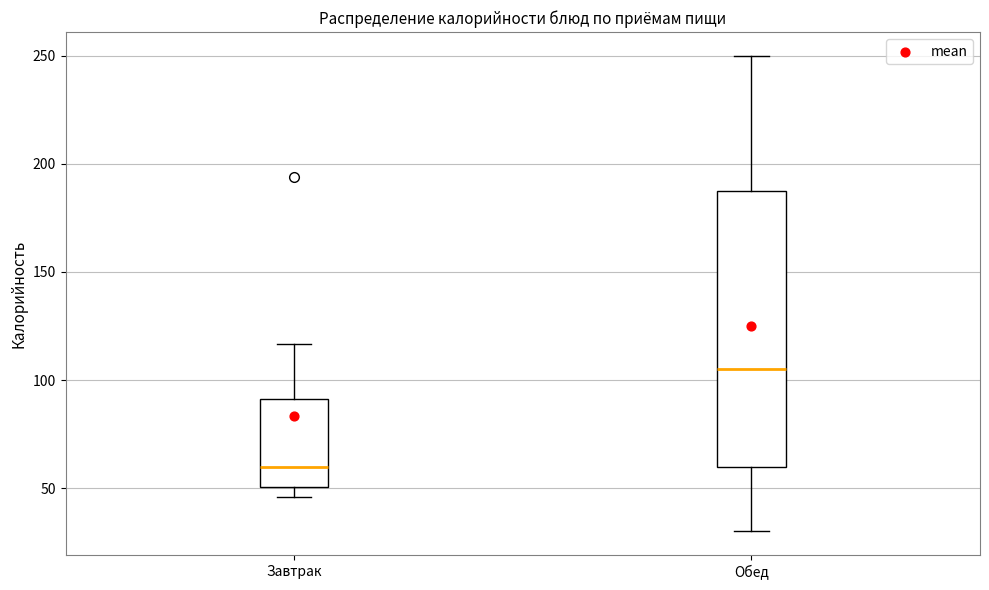

Which box is the tallest, from its lower edge to its upper edge?

Обед